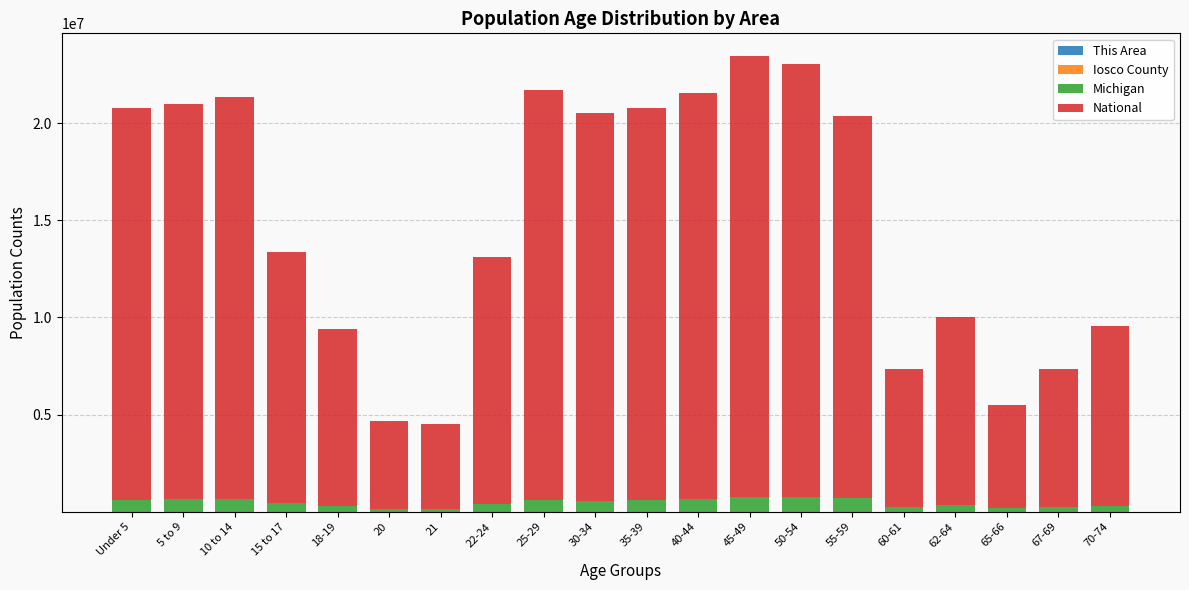

Does the chart contain stacked bars?

Yes